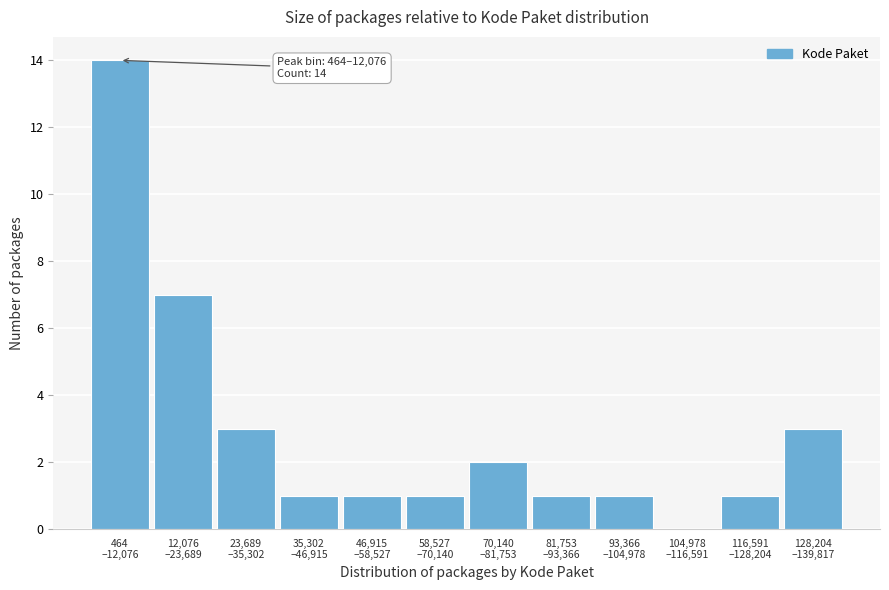

What is the sum of all values?

35